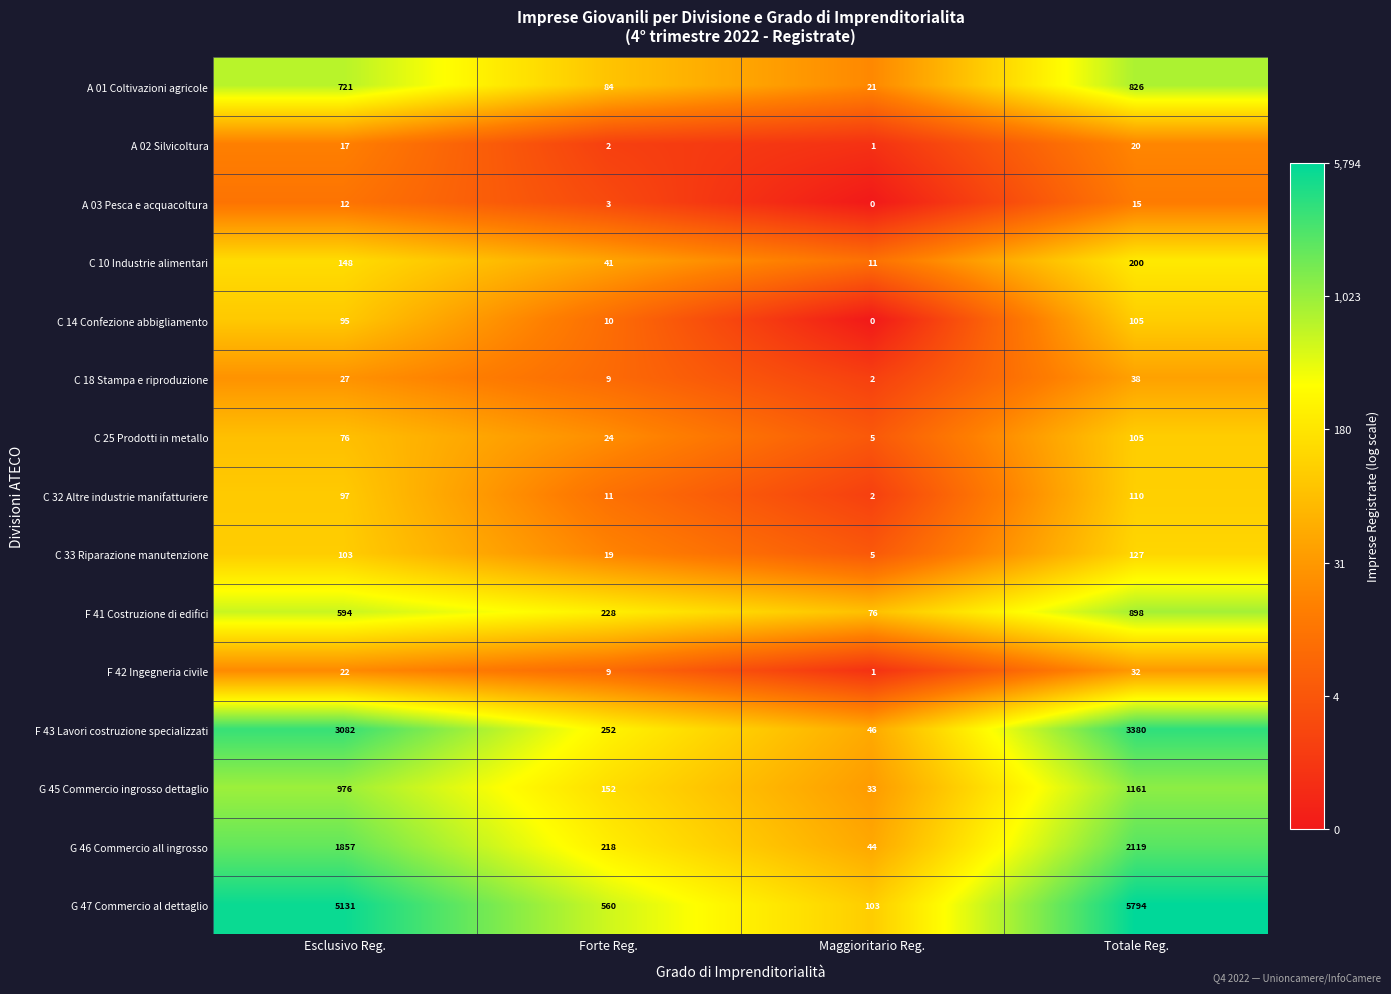

Count the F 42 Ingegneria civile values in the range 9 to 32.

3